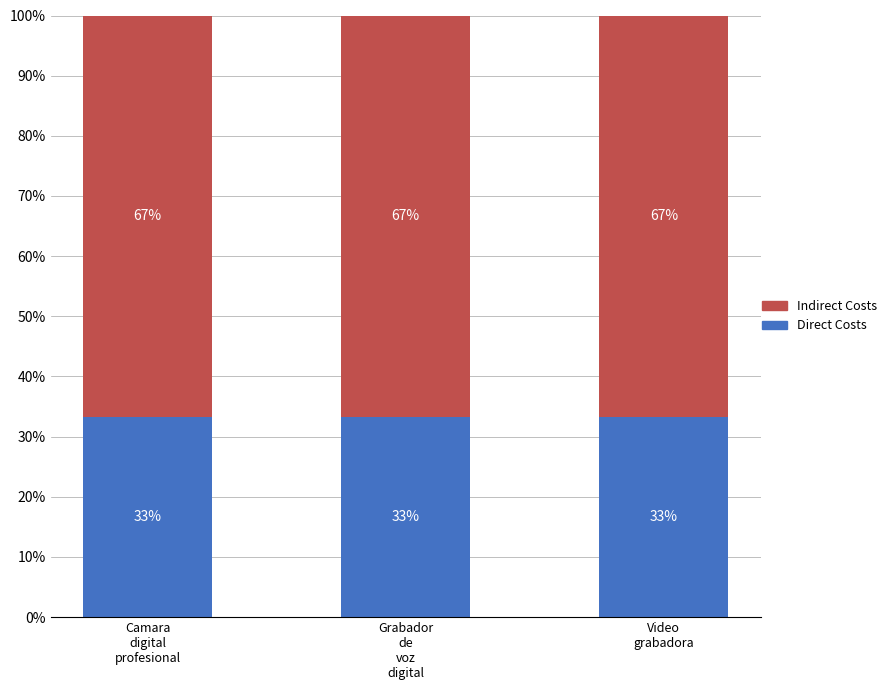

What is the minimum value for Direct Costs?

33.3